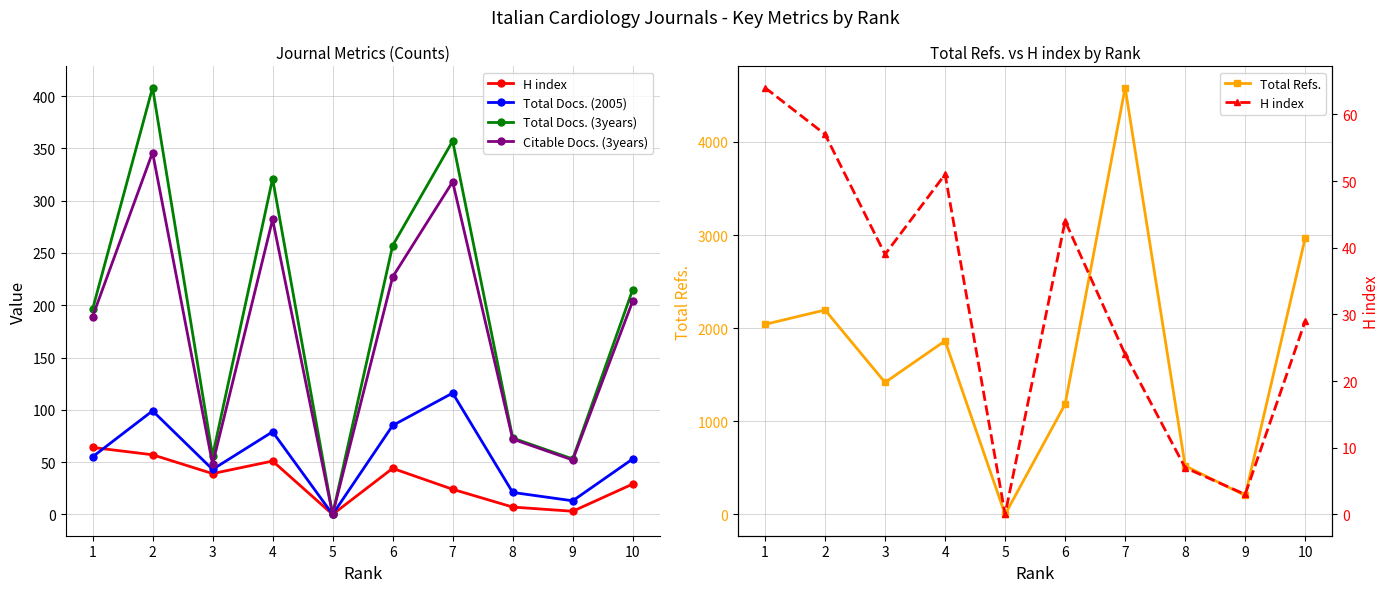

True or false: Total Docs. (2005) and Total Refs. intersect in this chart.

False